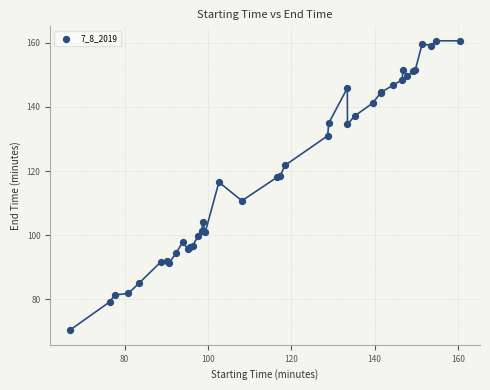

What Y value in the scatter plot is closest to 115?

116.6